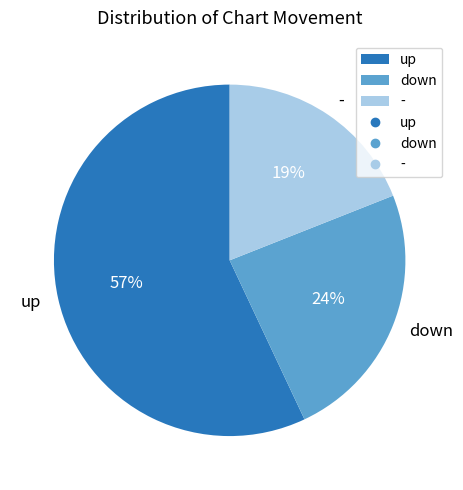

Is there any slice that represents more than half of the pie?

Yes